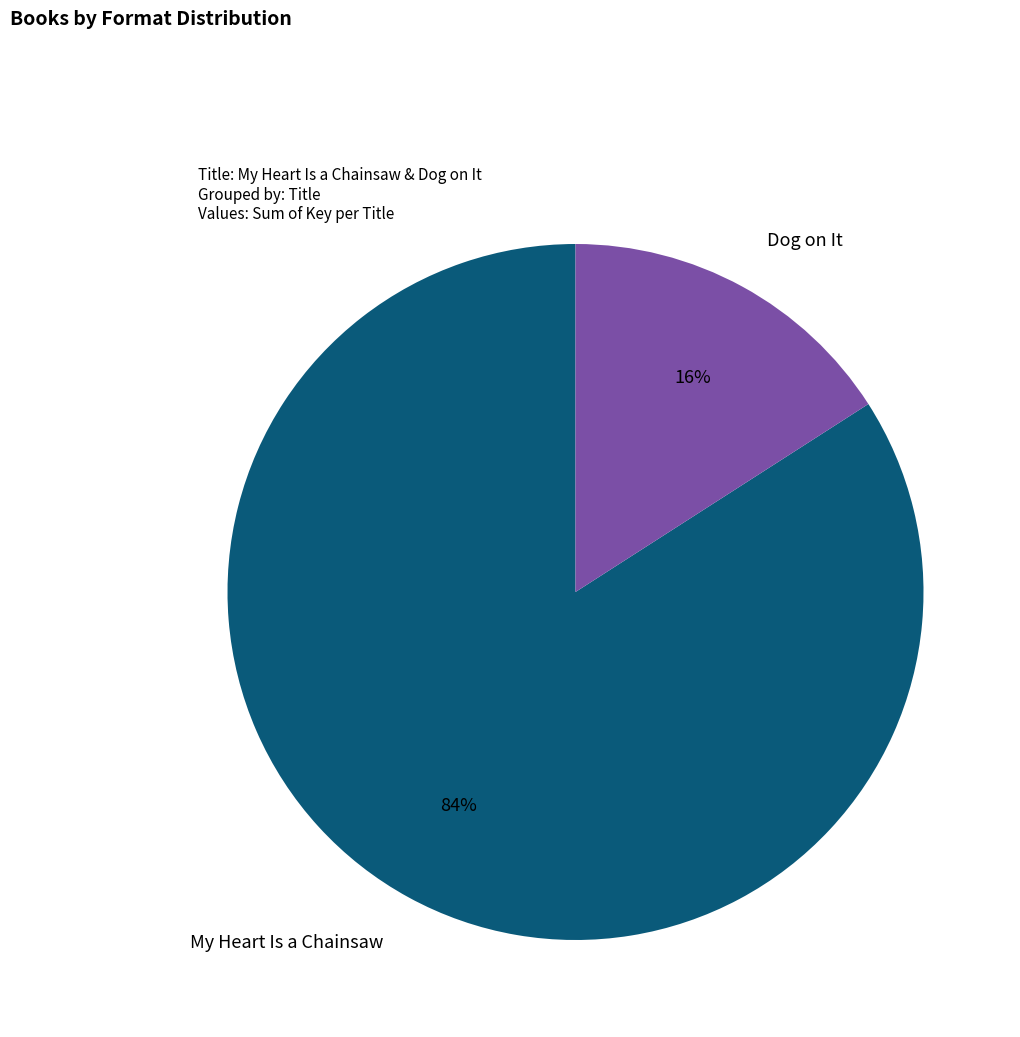

Does any single category account for the majority?

Yes